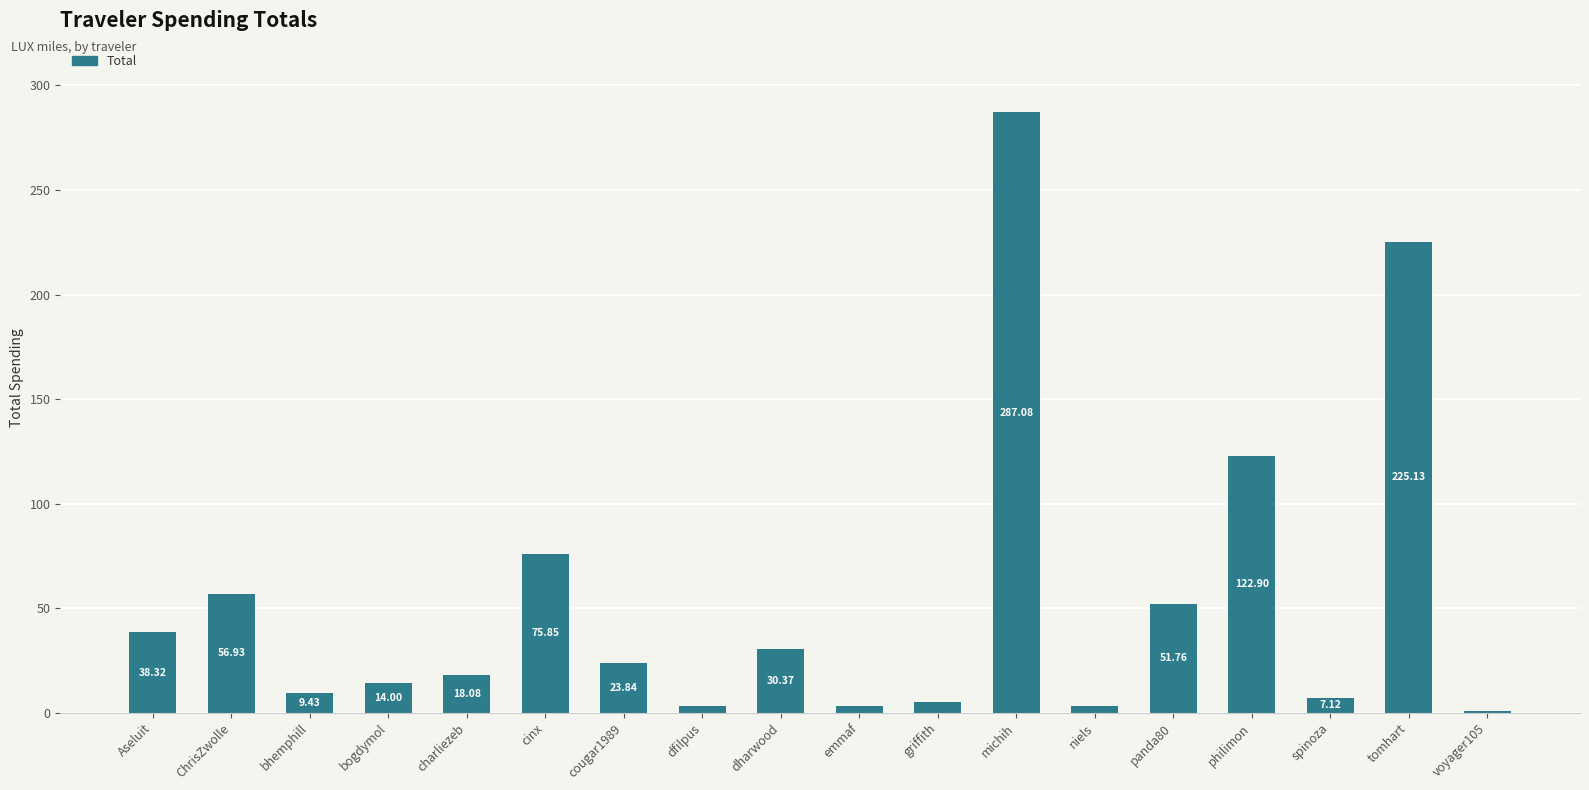

Read the value at charliezeb.

18.1